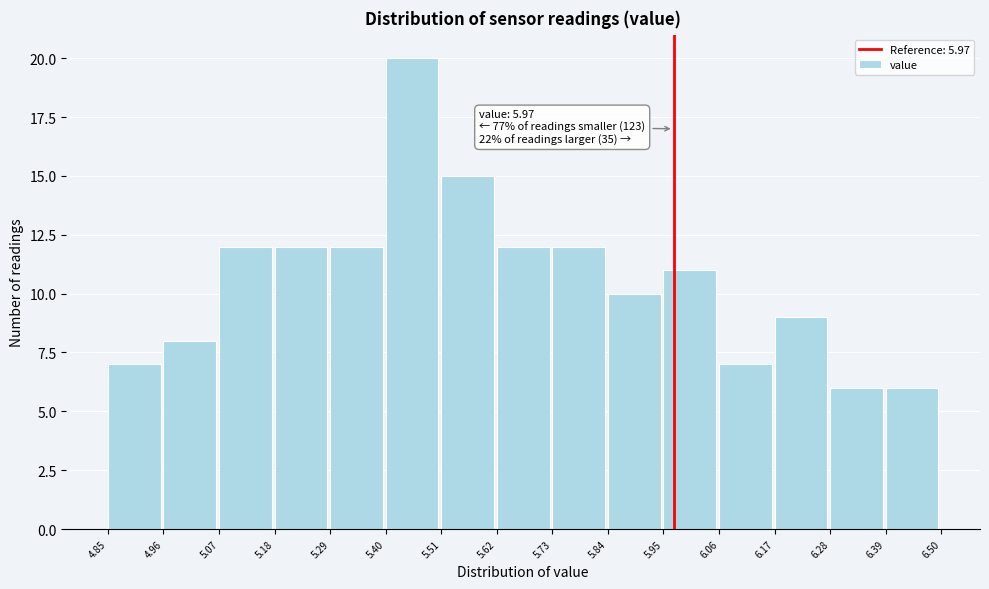

Over which range of the x-axis is the bar tallest?

5.40 to 5.51